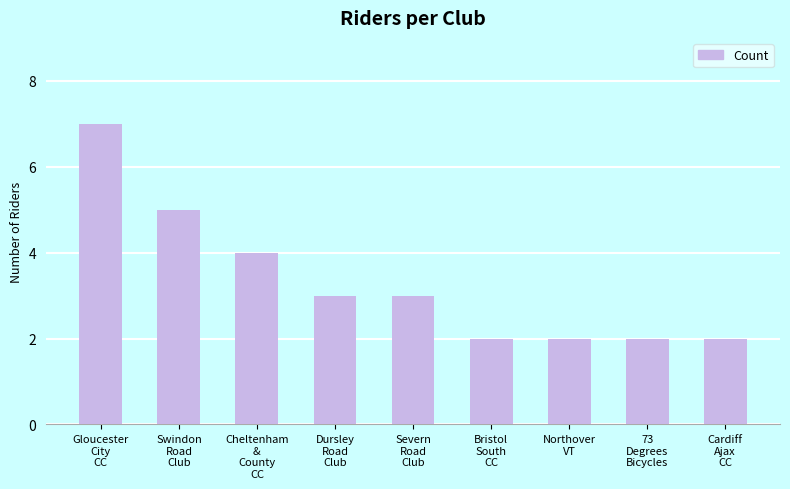

Approximately how many times larger is the value at Bristol
South
CC compared to Swindon
Road
Club?

0.4